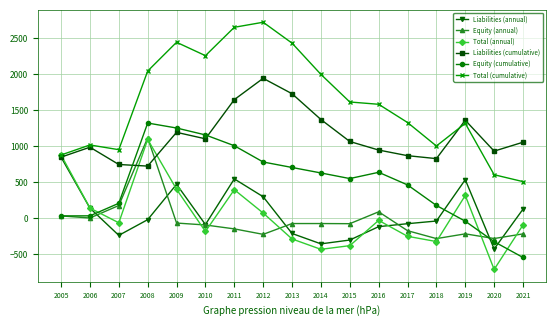

Which series has the largest range (max minus min)?

Total (cumulative)